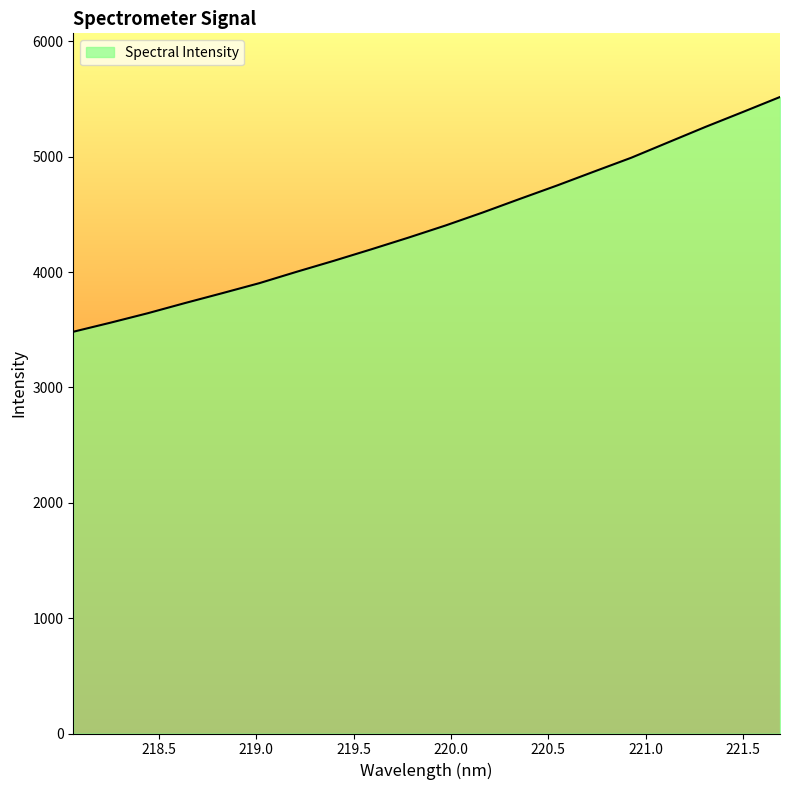

What is the average value?

4409.1